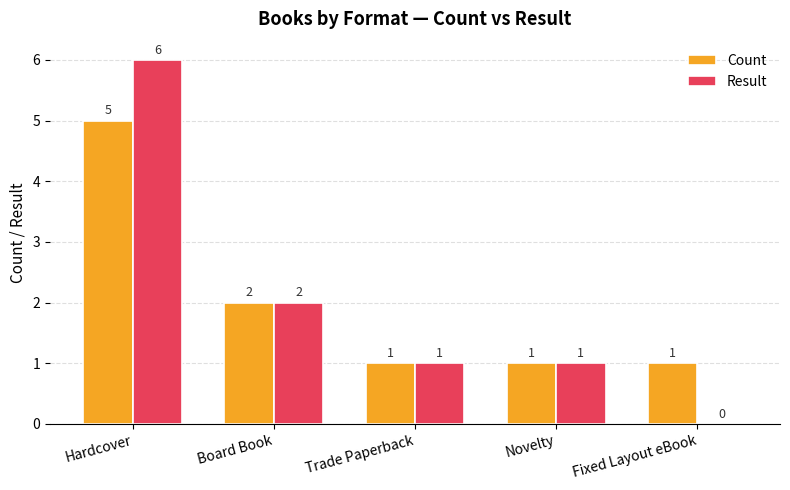

Where is Result nearest to the value 3?

Board Book